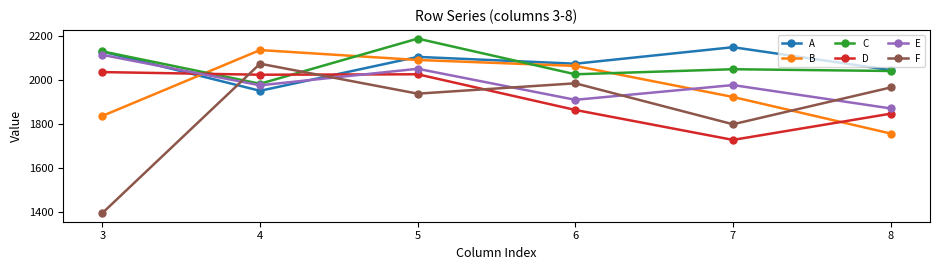

Does the chart have visible grid lines?

No